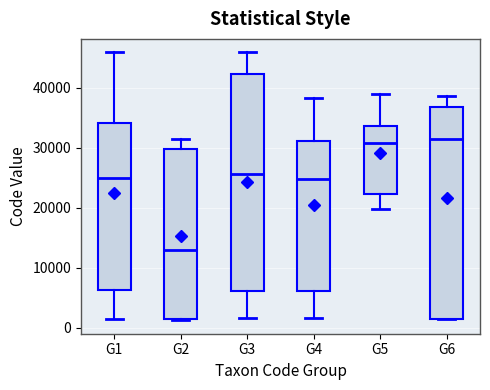

Reading left to right, read every box against the y-axis: the position of its median line, the range the box covers, and the ends of its whiskers. The values are not printed on the chart, so give them approximately, as read against the axis.

G1: median 25000, box 6000 to 34000, whiskers 1000 to 46000
G2: median 13000, box 1000 to 30000, whiskers 1000 to 32000
G3: median 26000, box 6000 to 42000, whiskers 2000 to 46000
G4: median 25000, box 6000 to 31000, whiskers 2000 to 38000
G5: median 31000, box 22000 to 34000, whiskers 20000 to 39000
G6: median 32000, box 1000 to 37000, whiskers 1000 to 39000